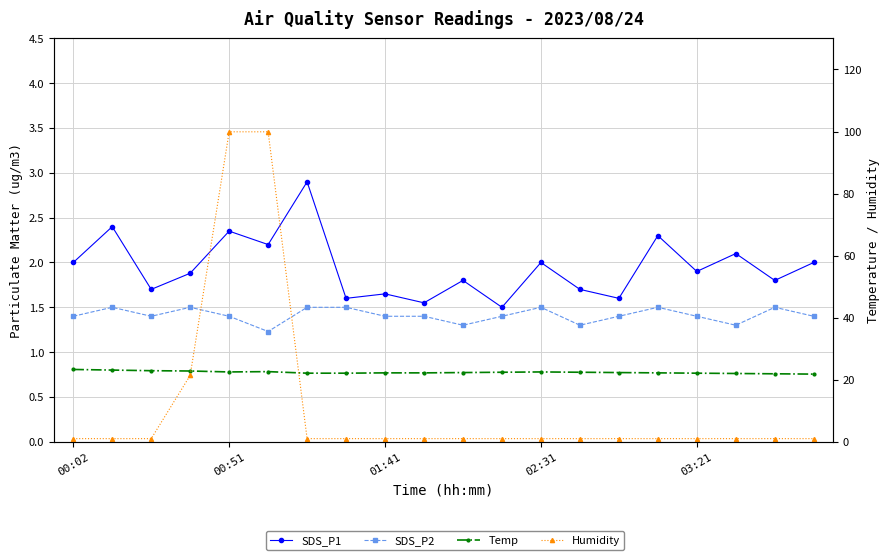

Which category has the highest value in the SDS_P1 series?

6